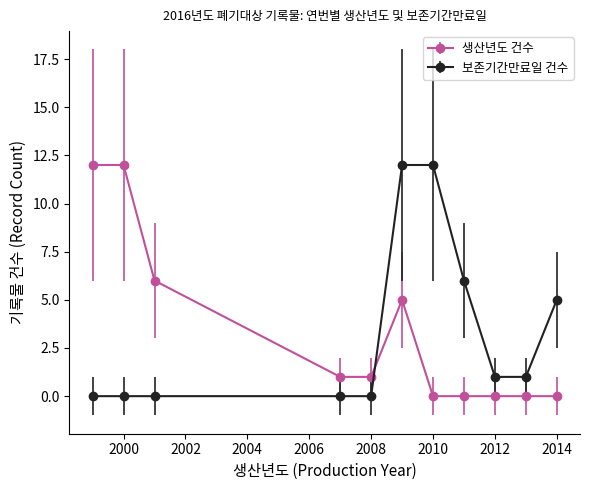

What is the difference between the maximum and minimum values in the 보존기간만료일 건수 series?

12